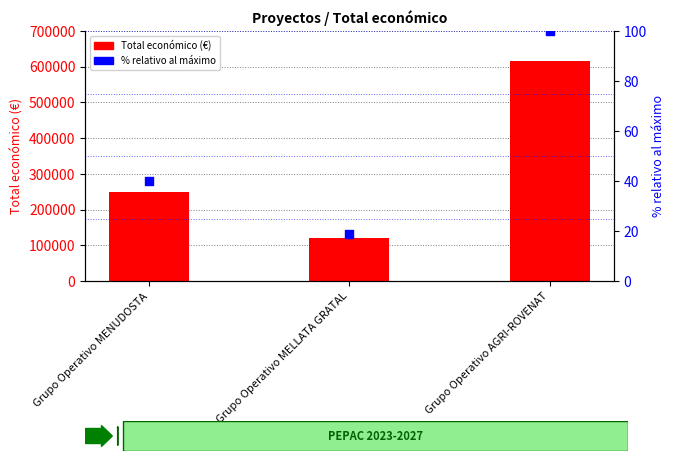

What are all the series names shown in the legend?

Total económico, % relativo al máximo